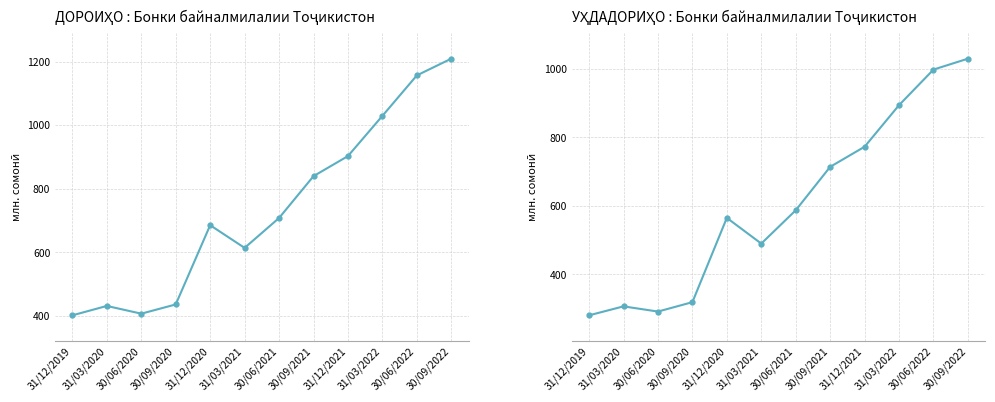

True or false: ДОРОИҲО : Бонки байналмилалии Тоҷикистон and УҲДАДОРИҲО : Бонки байналмилалии Тоҷикистон cross at least once.

False